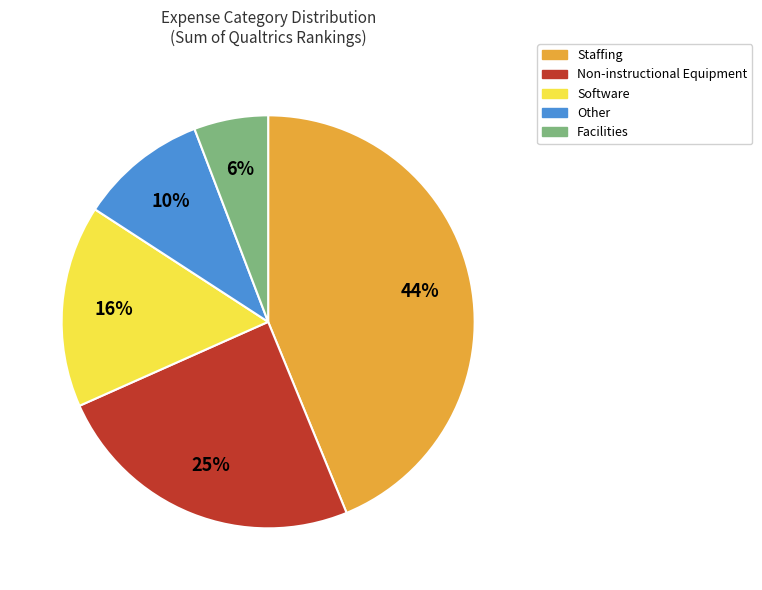

Combined, do Facilities and Software account for over 50%?

No